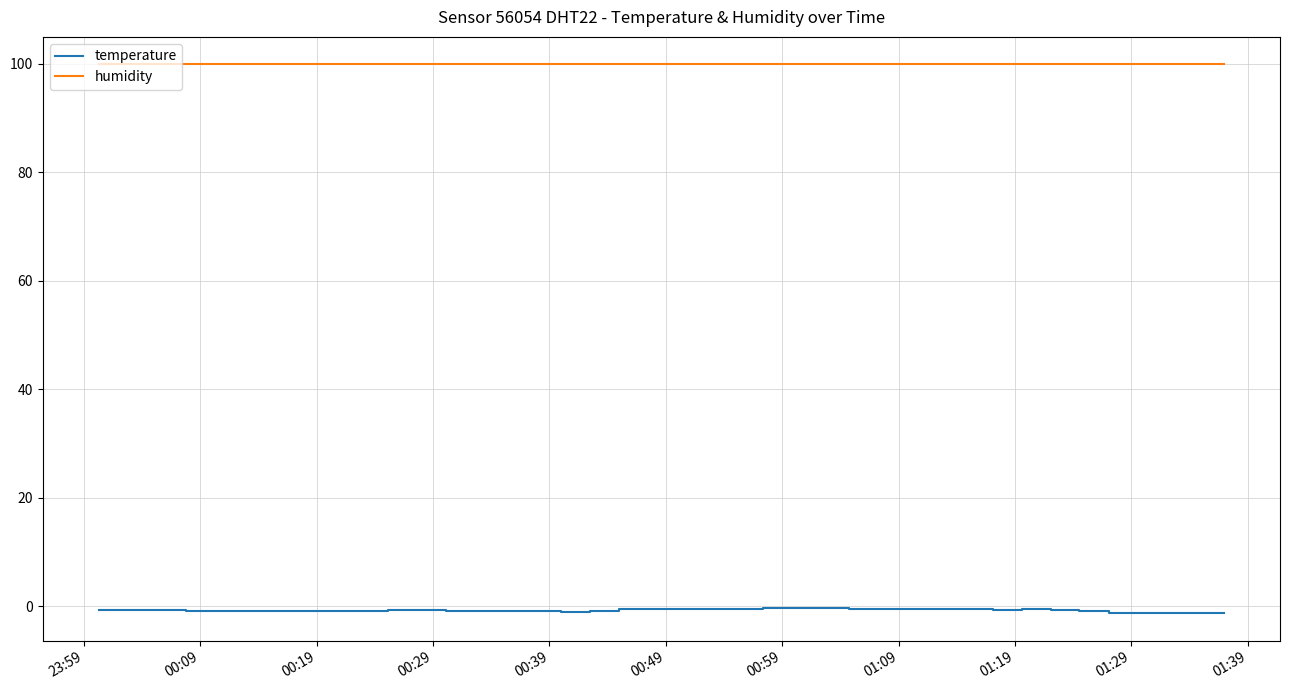

List the series in order of their peak value, highest first.

humidity, temperature